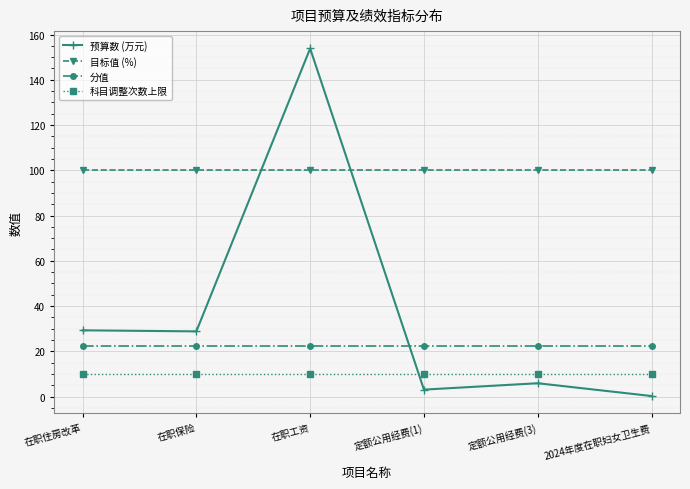

How many interior local peaks does the 预算数 (万元) series have?

2